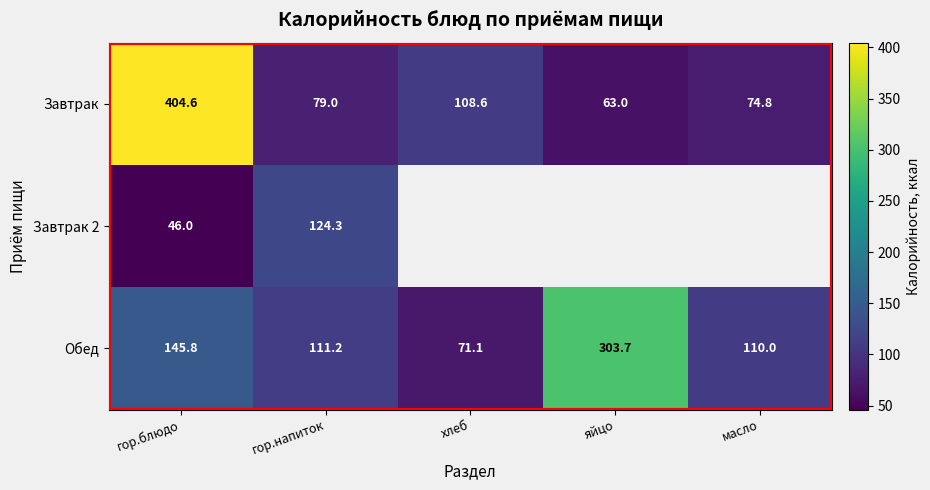

Rank the series at гор.напиток from highest to lowest value.

Завтрак 2, Обед, Завтрак